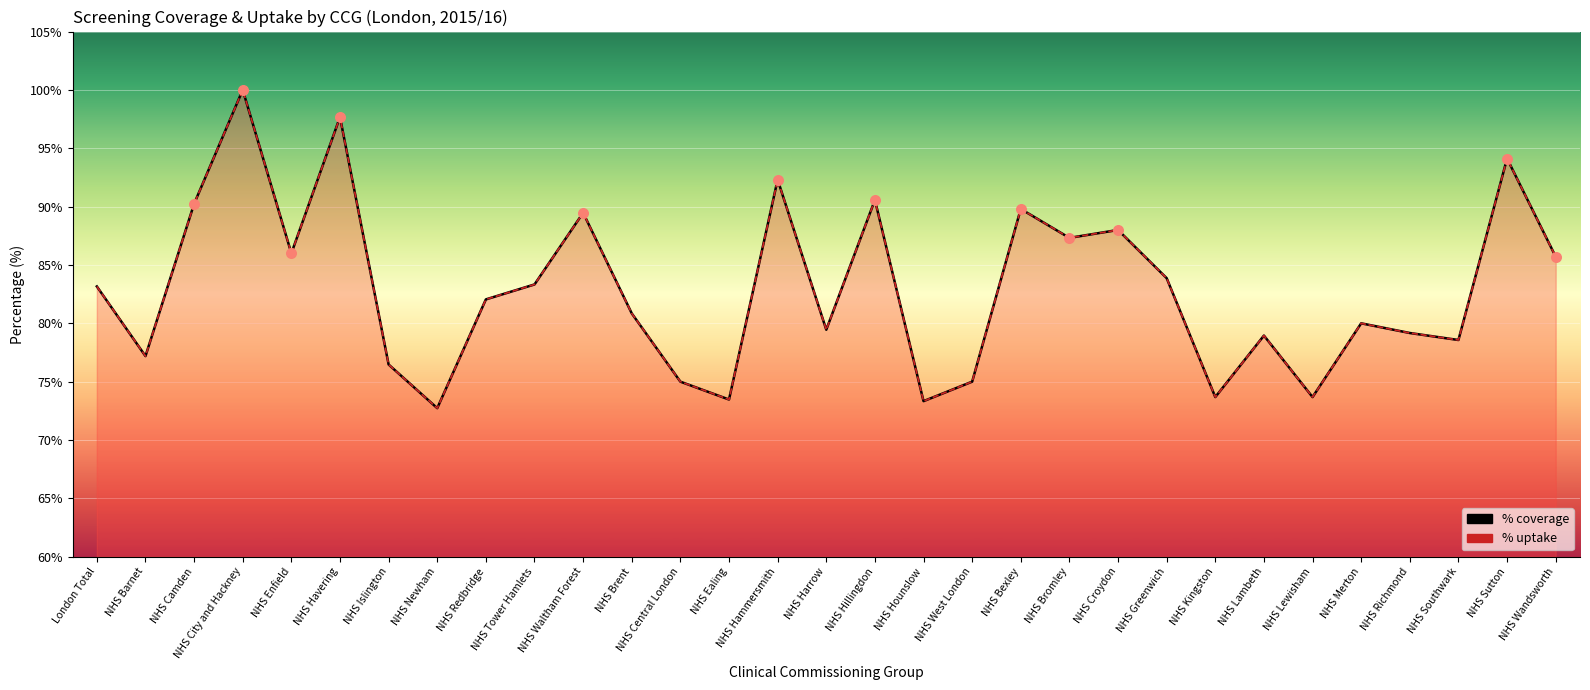

At how many categories does at least one series exceed 93?

3